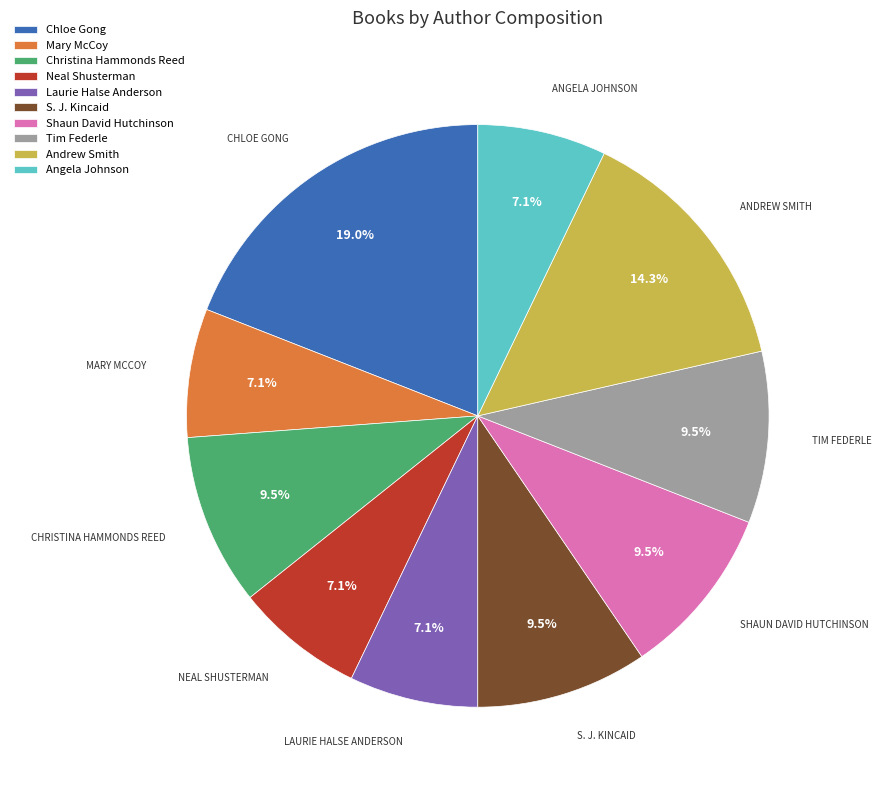

Is there a majority slice in this chart?

No